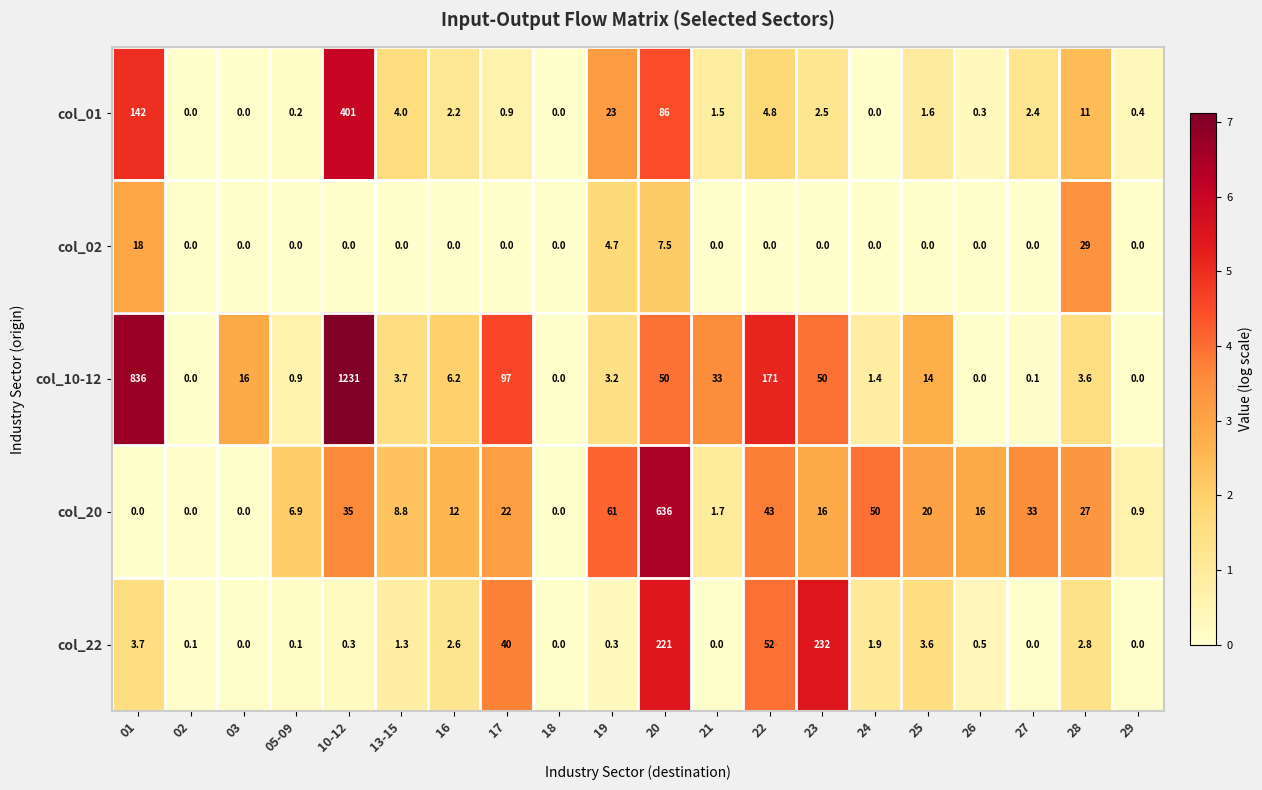

What is the sum of the col_01 values at 29 and 21?

1.9